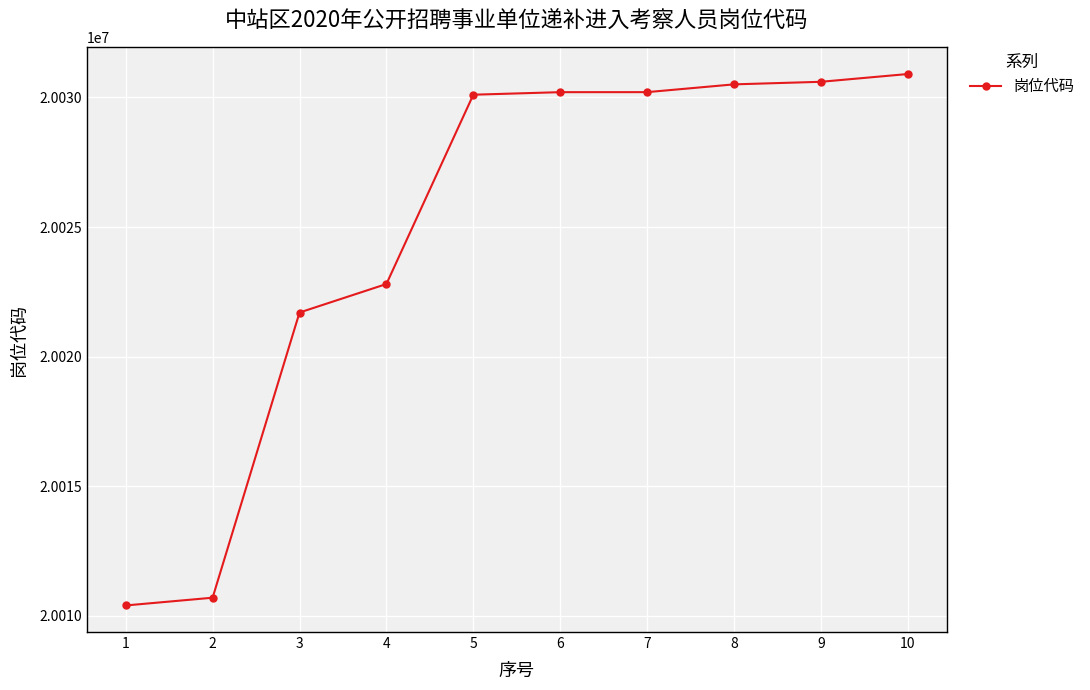

What is the change in value from 4 to 10?

+8100